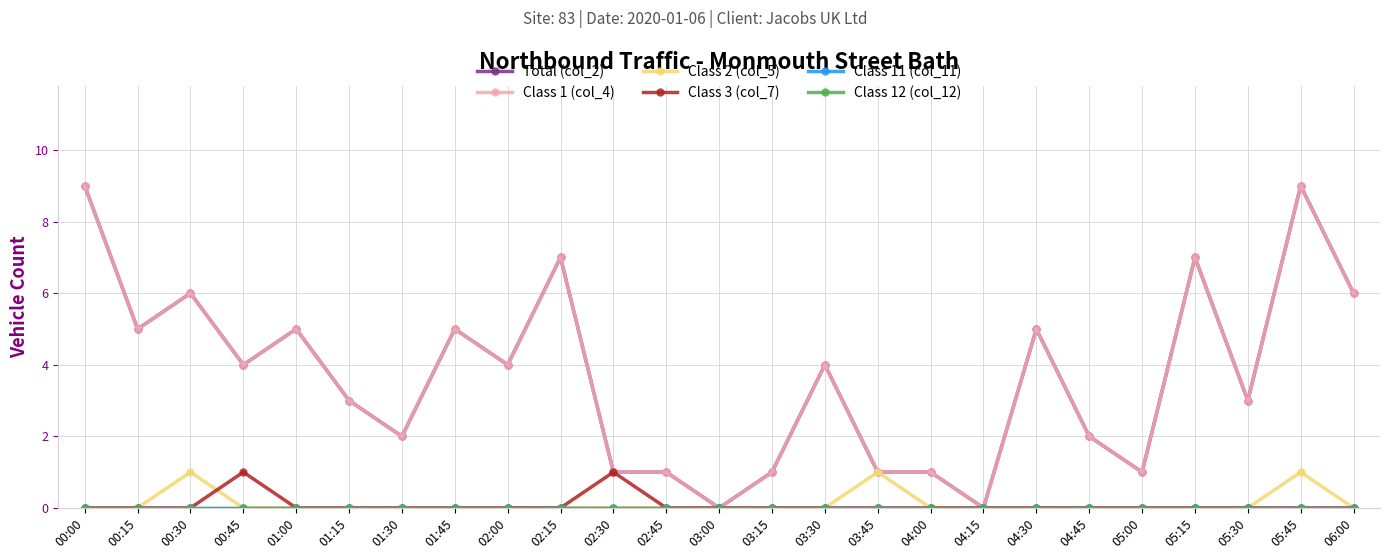

Is this an area chart (filled region under the line)?

No